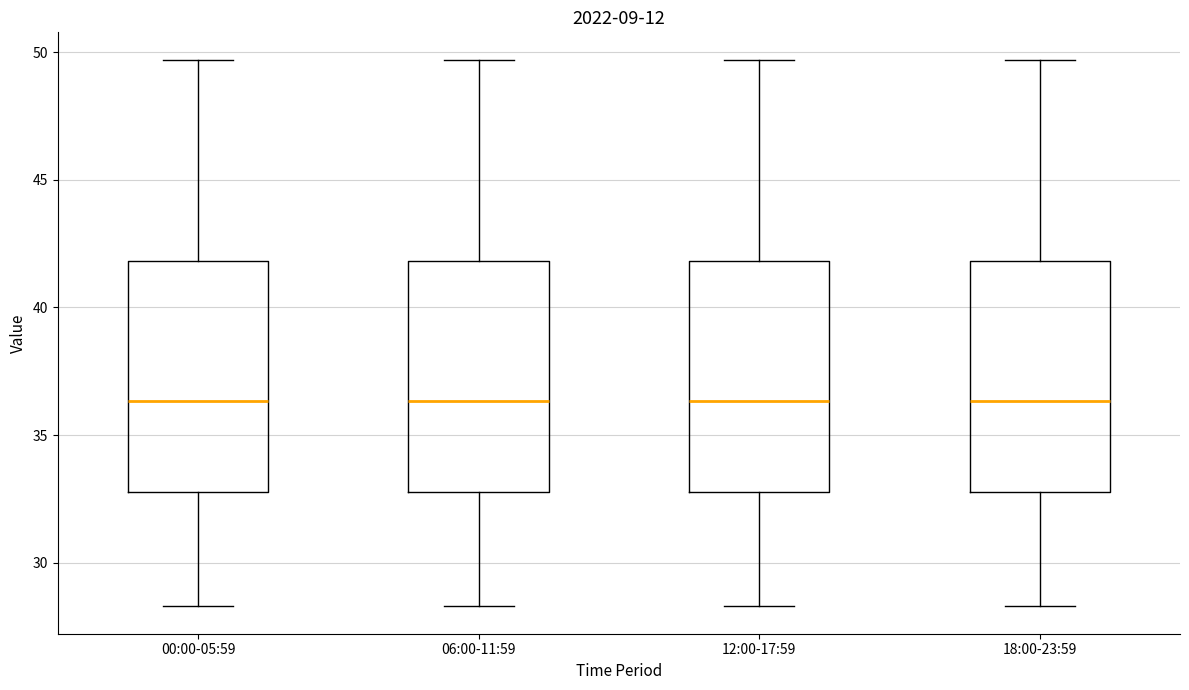

Where does the median line of the box for 06:00-11:59 sit on the y-axis? The values are not printed on the chart, so give them approximately, as read against the axis.

36.5